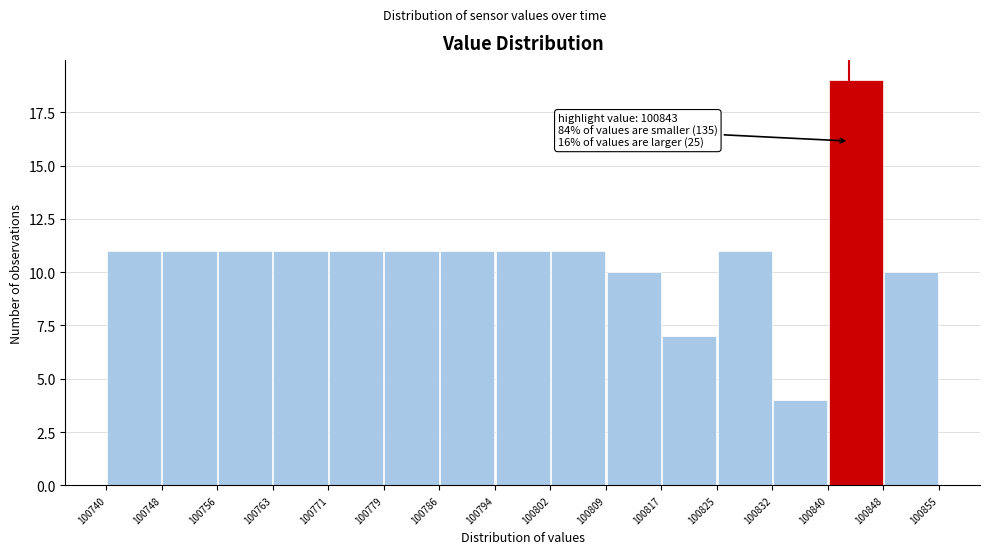

Over which range of the x-axis is the bar tallest?

100840 to 100848